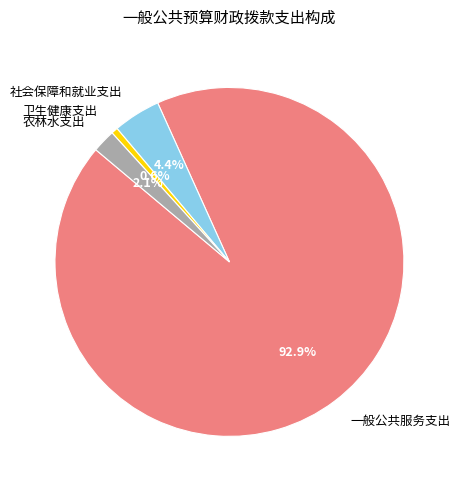

Is the sum of 农林水支出 and 社会保障和就业支出 greater than half?

No